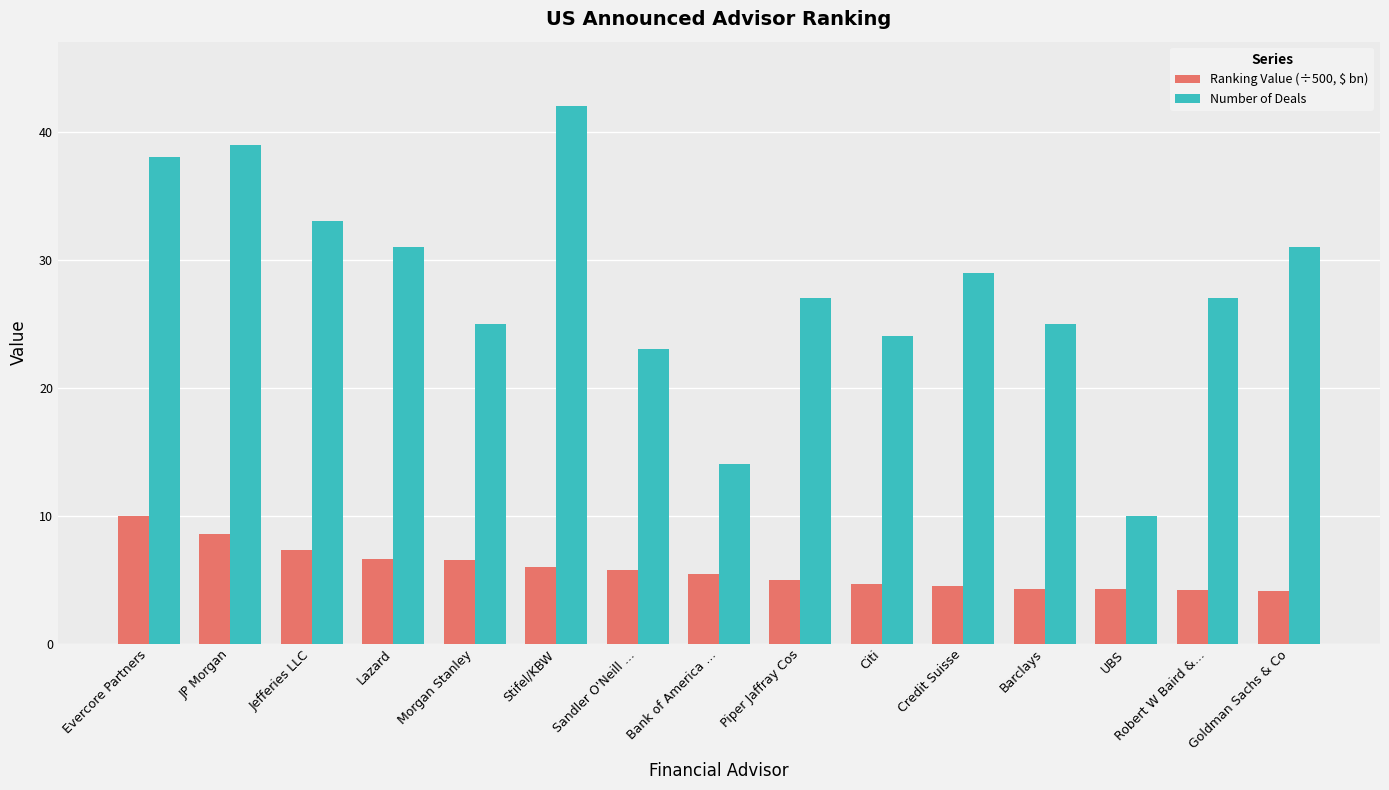

What is the total value across all series at Goldman Sachs & Co?

35.1